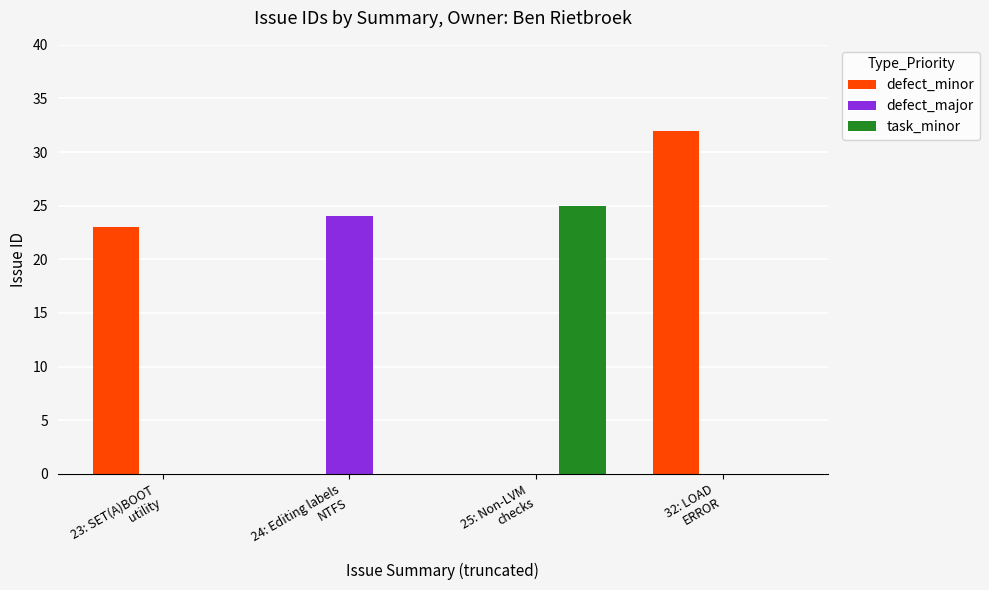

What is the sum of all task_minor values?

25